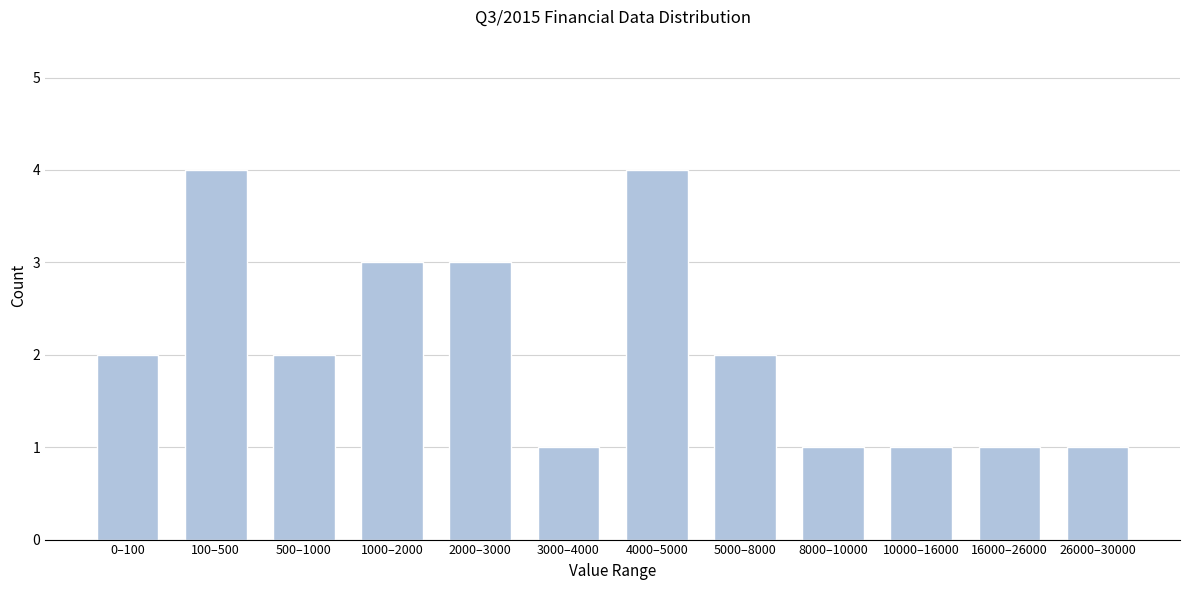

Reading left to right, list all the values displayed in this chart.

2	4	2	3	3	1	4	2	1	1	1	1